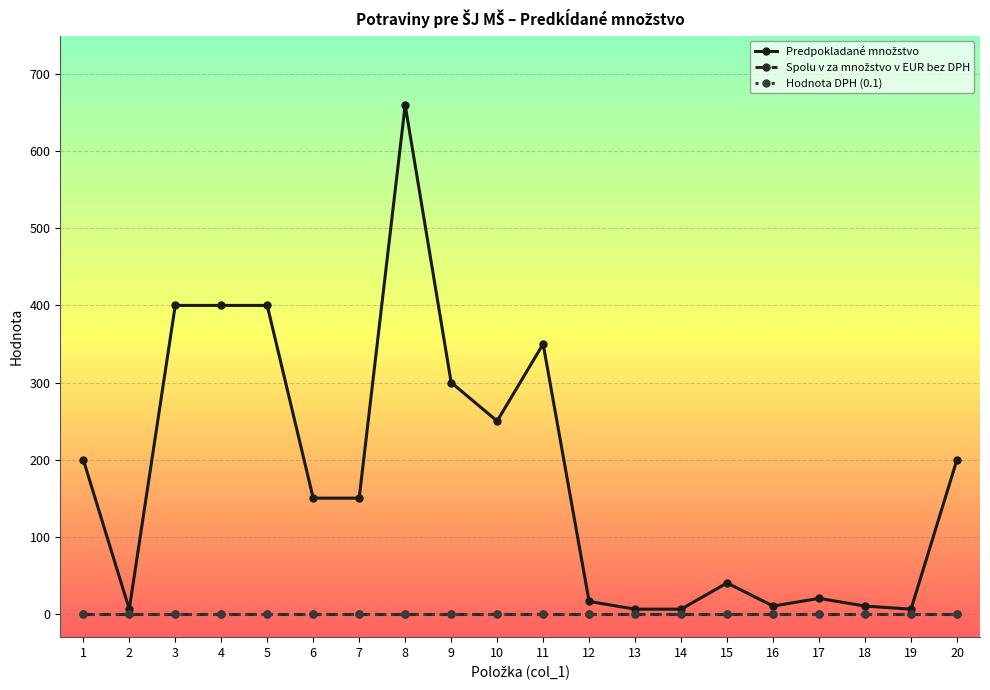

Does the chart have visible grid lines?

Yes